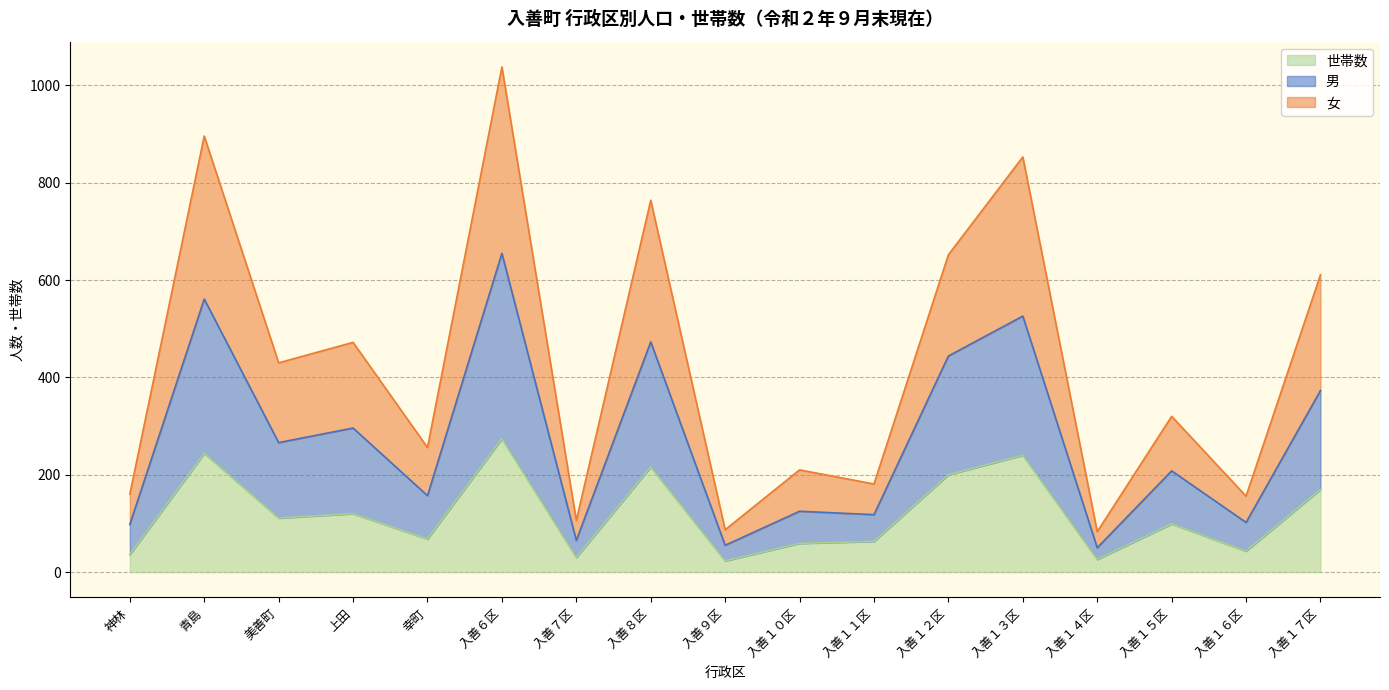

True or false: 男 and 女 intersect in this chart.

False